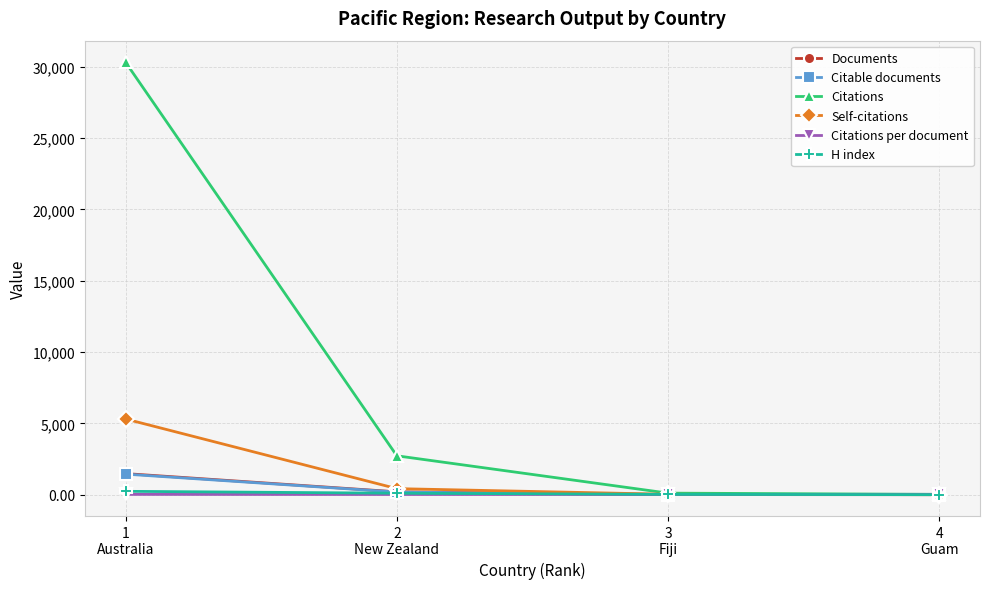

At which category is the sum across all series the highest?

1
Australia